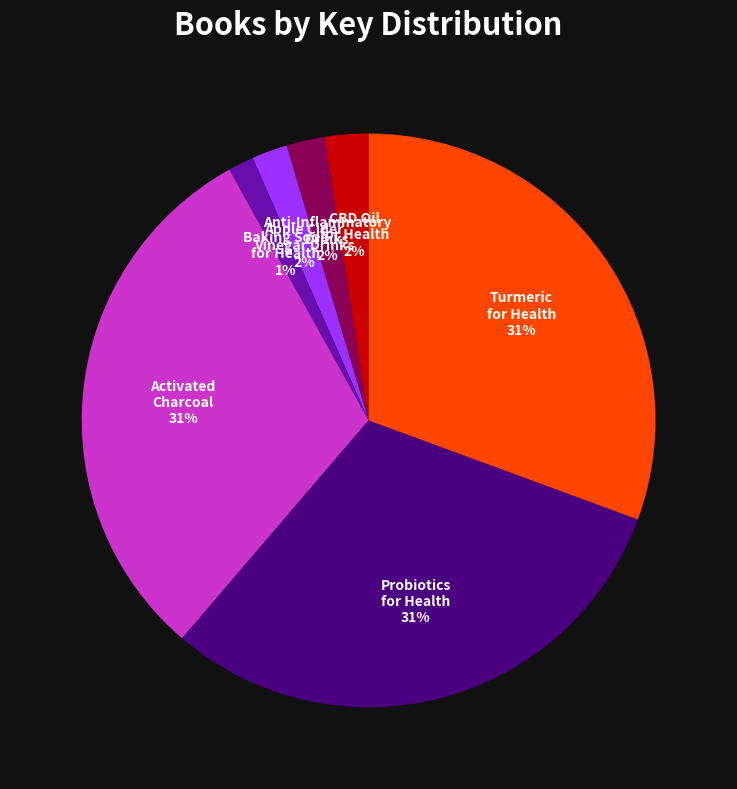

Count the number of slices in the pie.

7